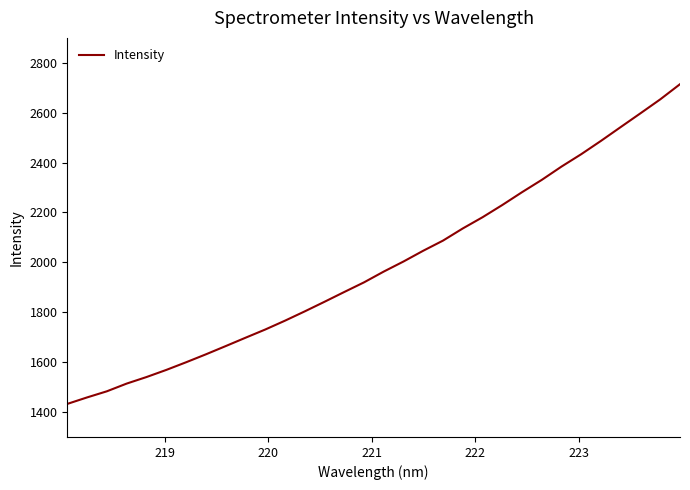

What is the minimum value shown in the chart?

1432.6